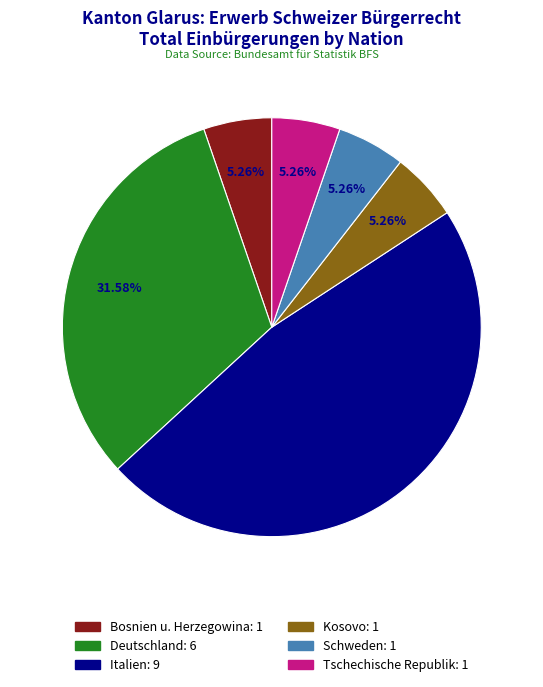

Do Bosnien u. Herzegowina and Tschechische Republik together represent more than half of the pie?

No